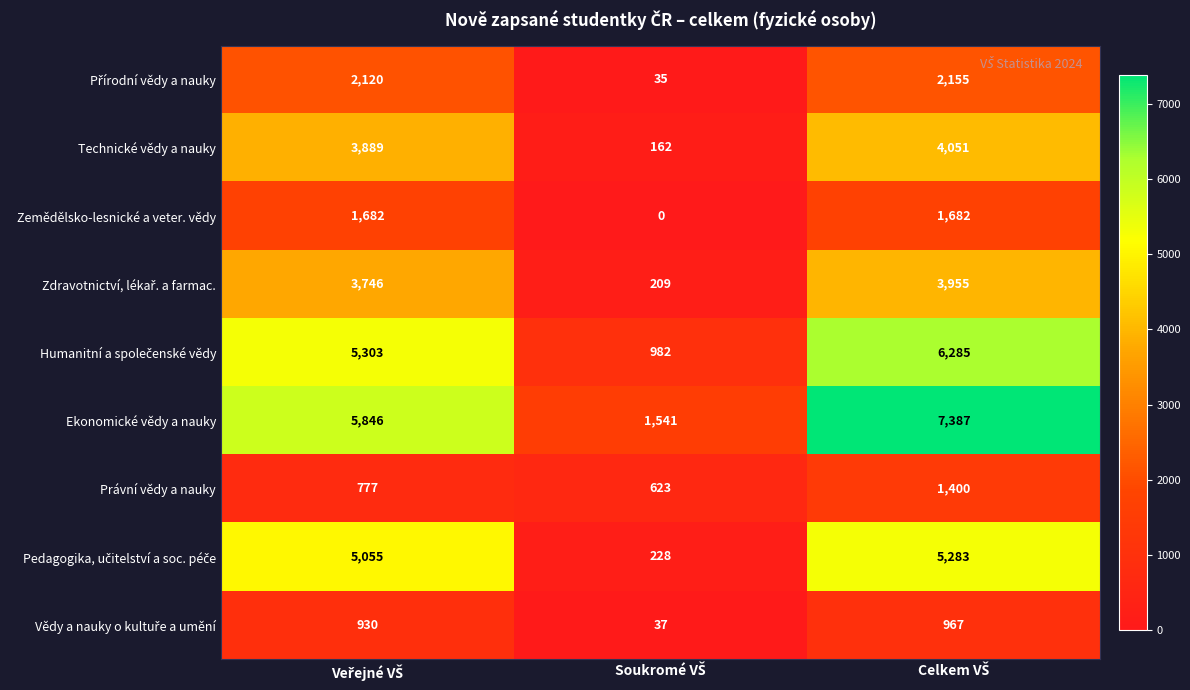

Which series has the largest range (max minus min)?

Ekonomické vědy a nauky